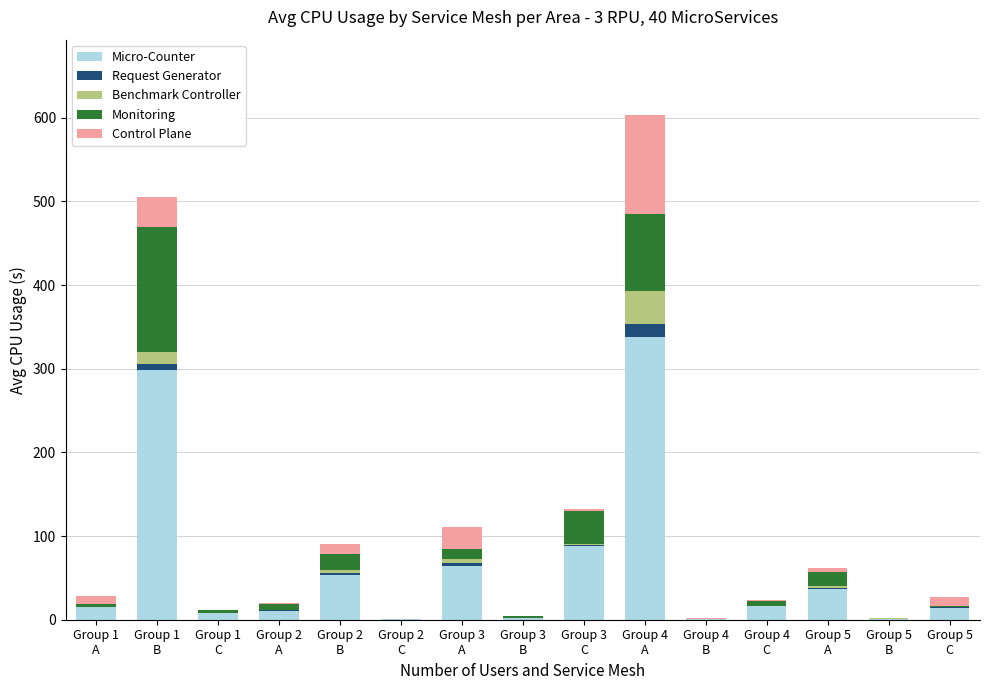

What are all the series names shown in the legend?

Micro-Counter, Request Generator, Benchmark Controller, Monitoring, Control Plane